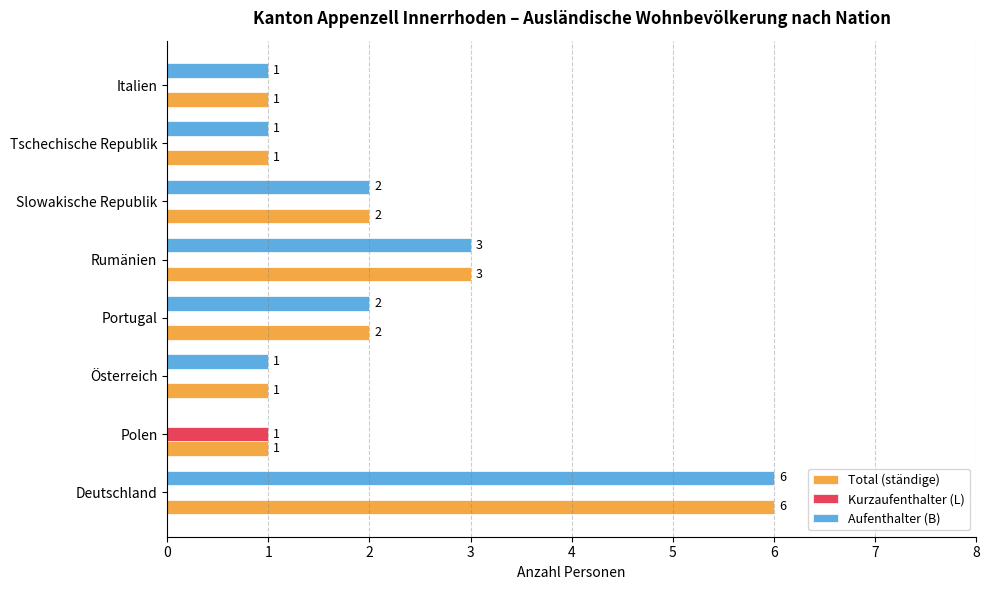

Is it true that Total (ständige) equals 1 at Tschechische Republik?

True